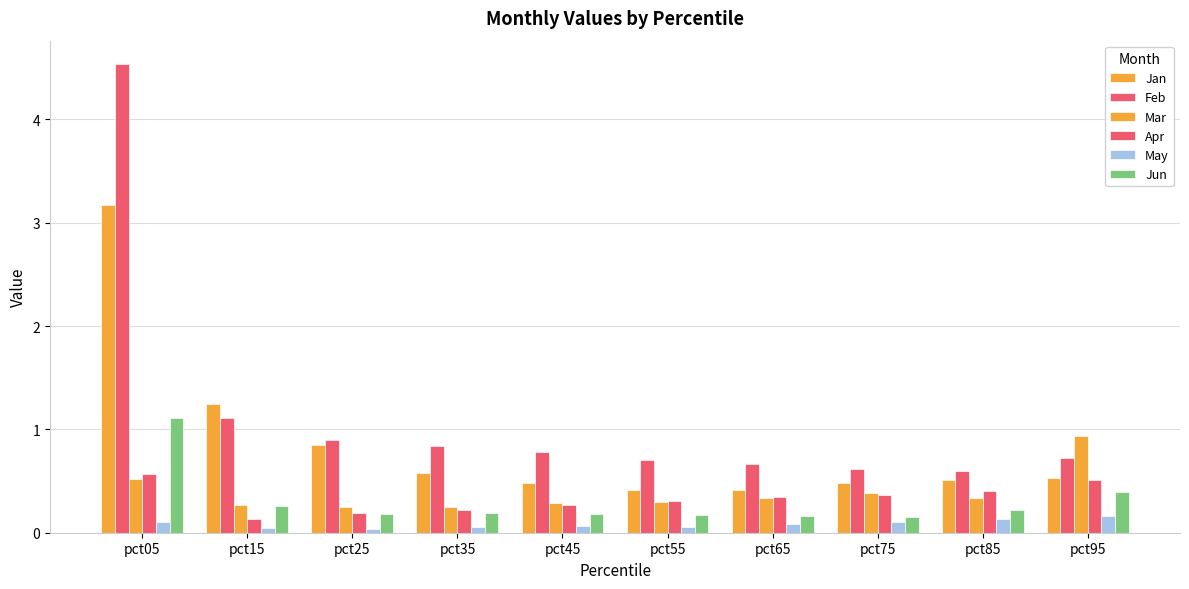

What is the sum of all Mar values?

3.9